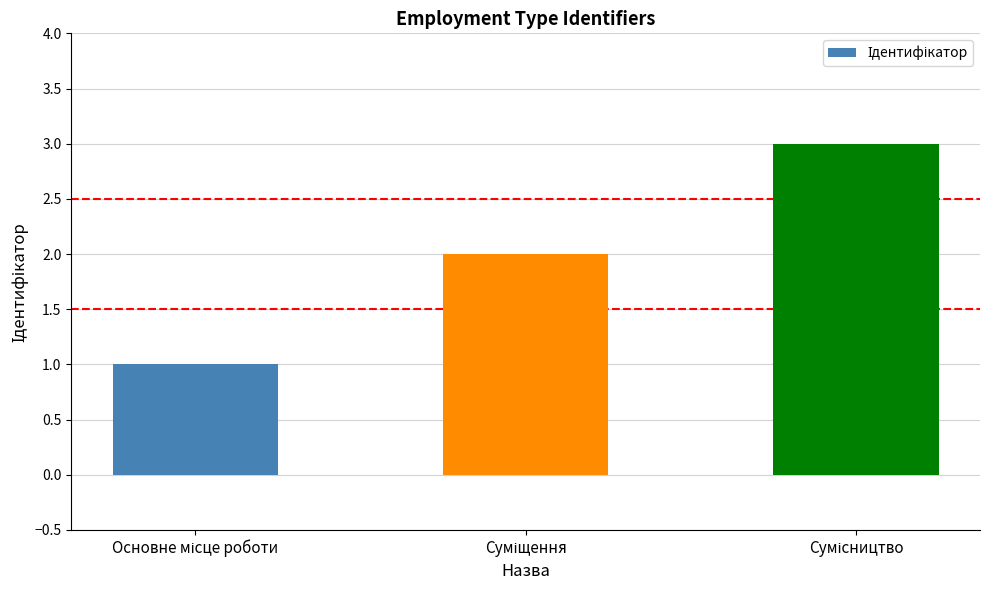

Are the bars grouped side by side (vs. stacked)?

No